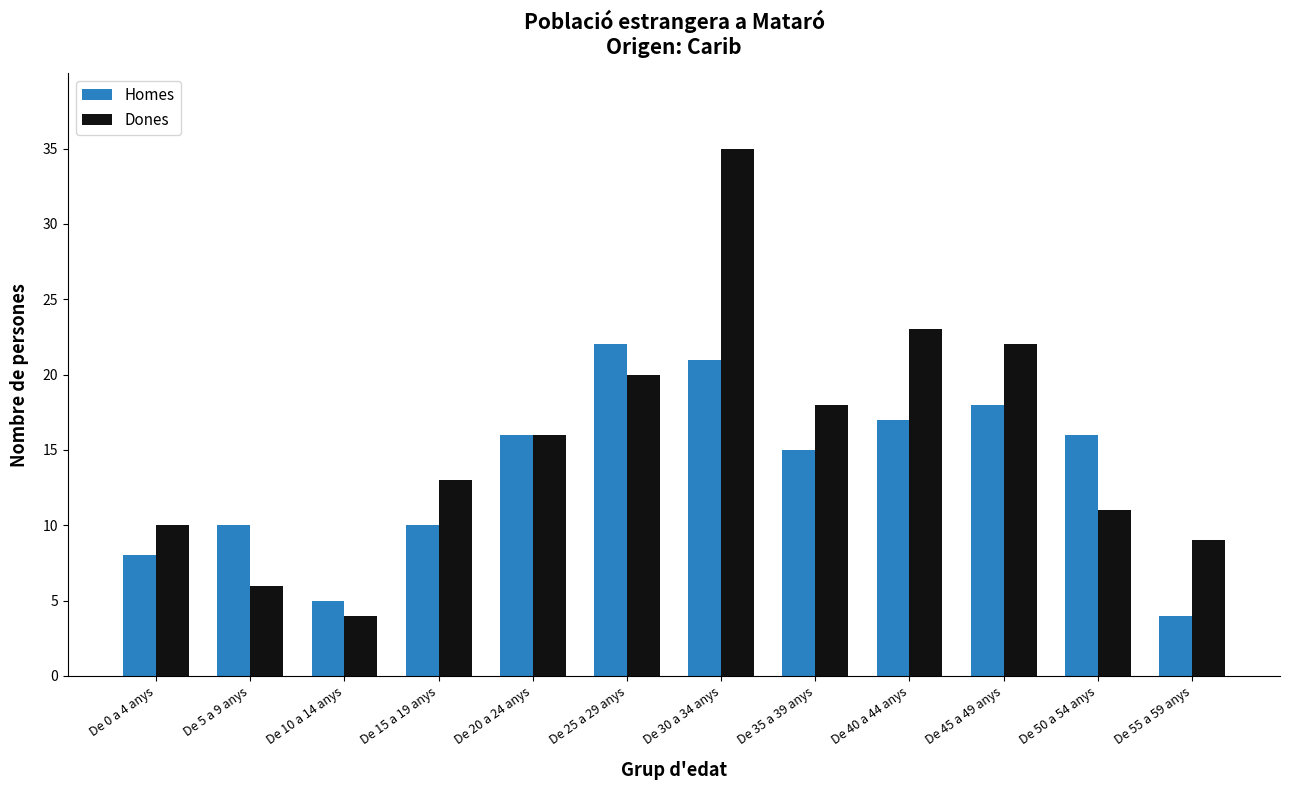

What is the total value across all series at De 40 a 44 anys?

40